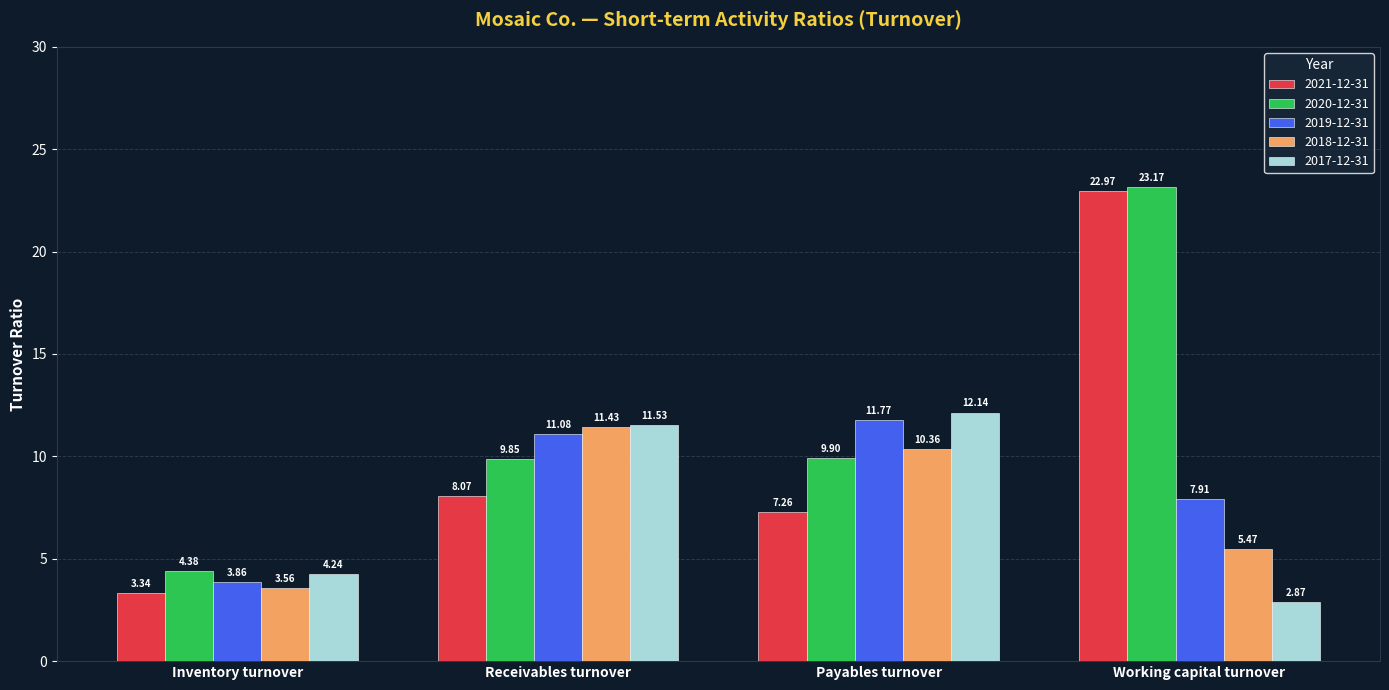

Which series has the largest range (max minus min)?

2021-12-31